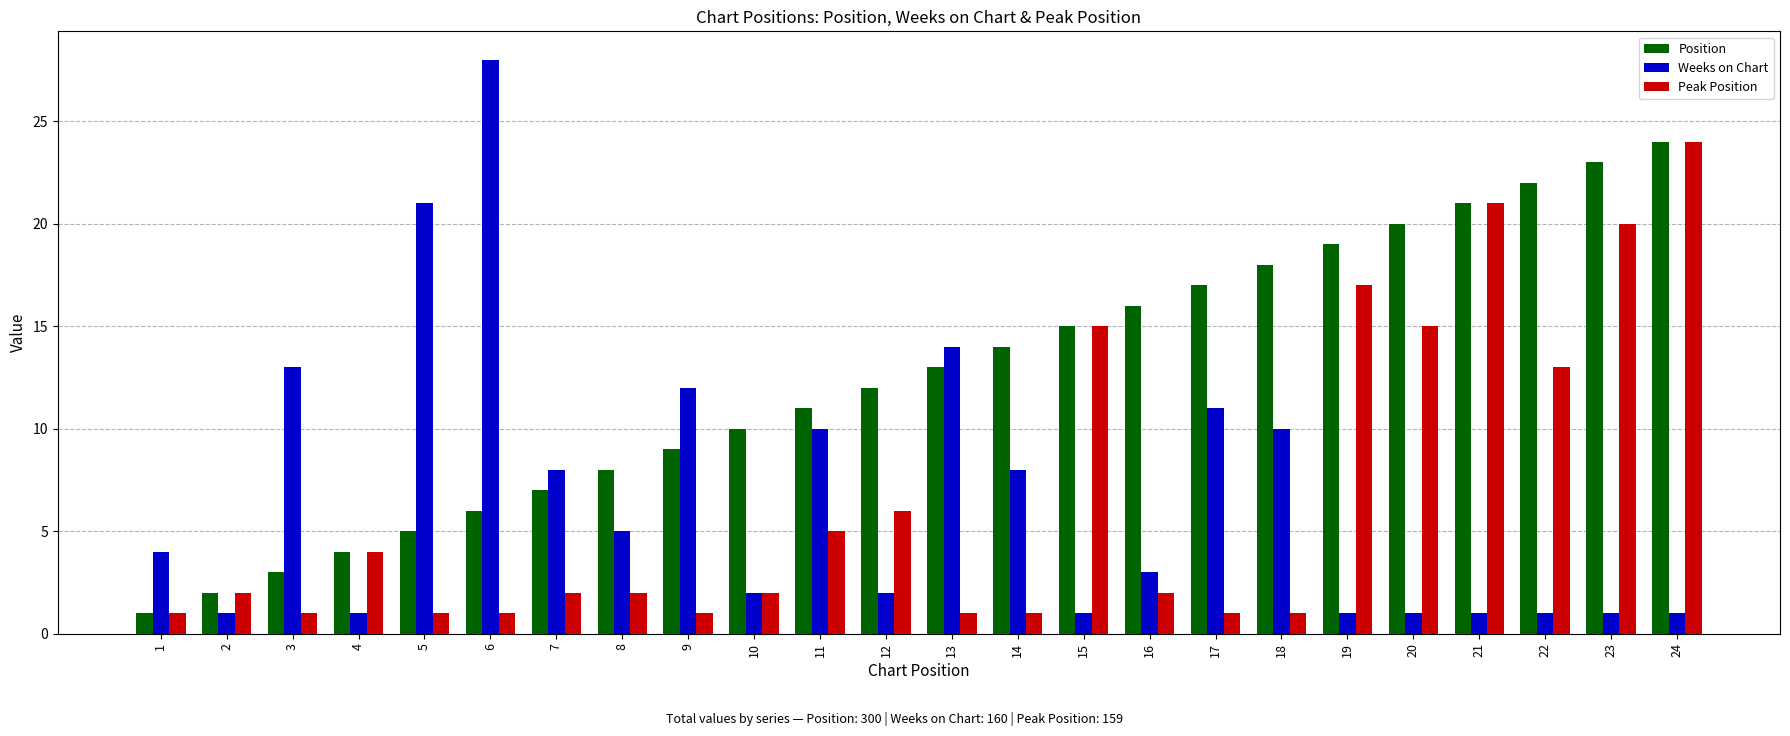

Is the value of Position at 1 greater than the value of Weeks on Chart at 7?

No